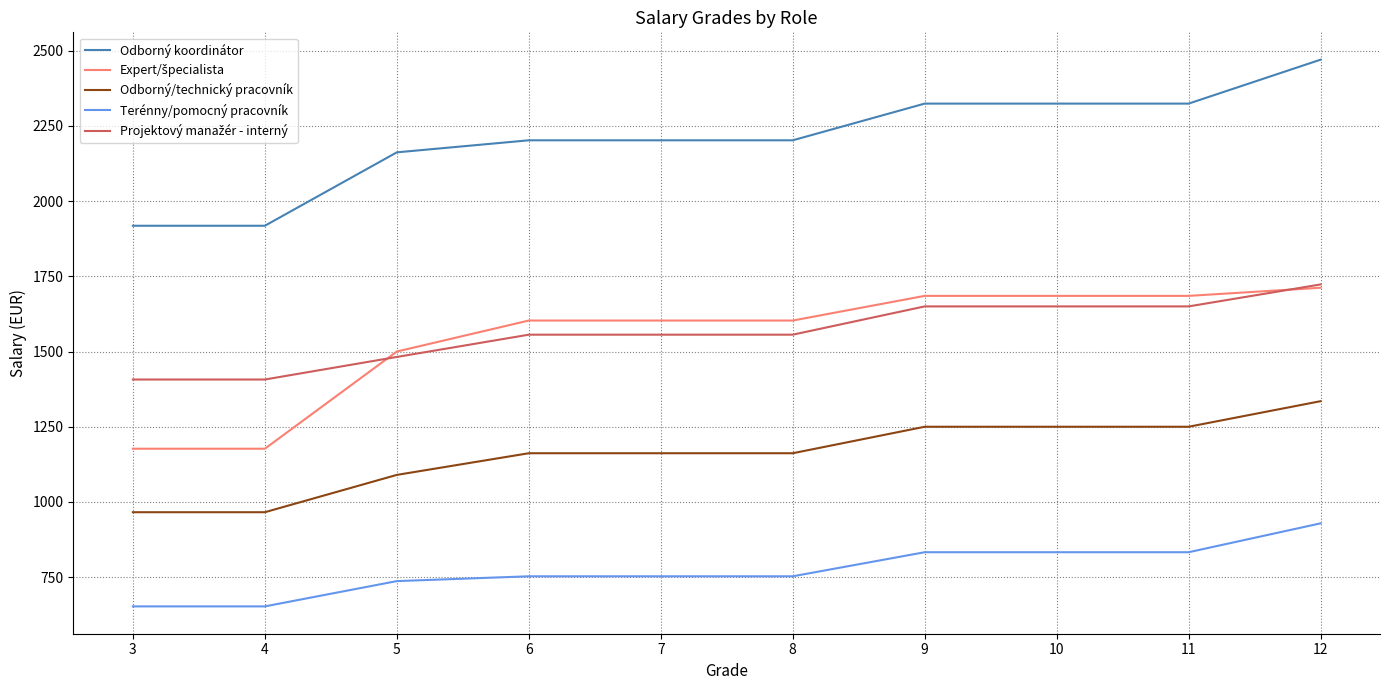

What is the greatest value displayed?

2470